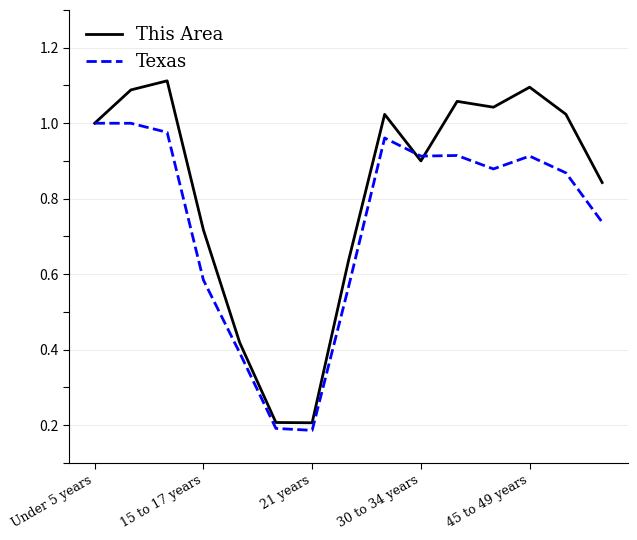

How many lines are shown in the chart?

2